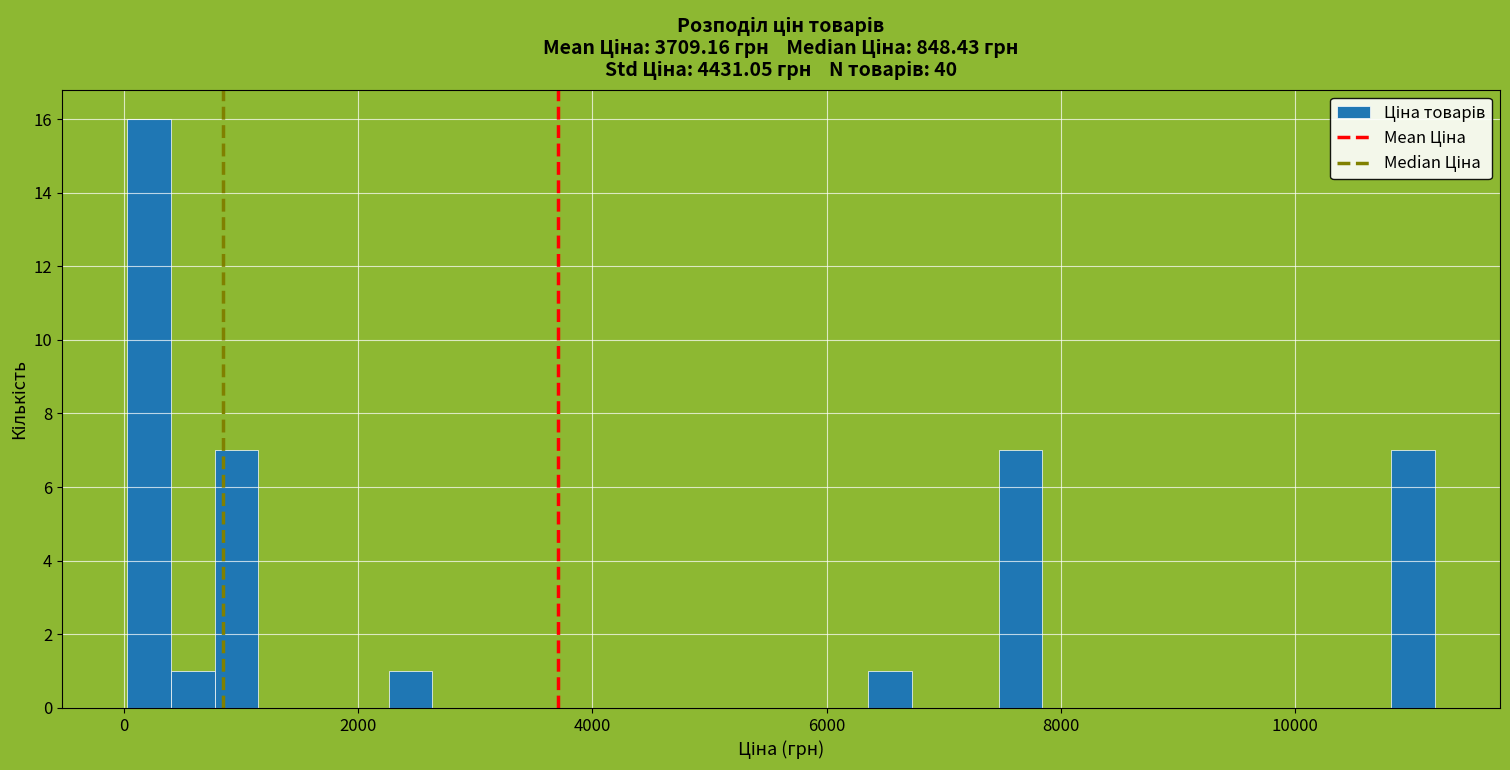

Read against the x-axis, roughly where is the centre of the tallest bar?

200